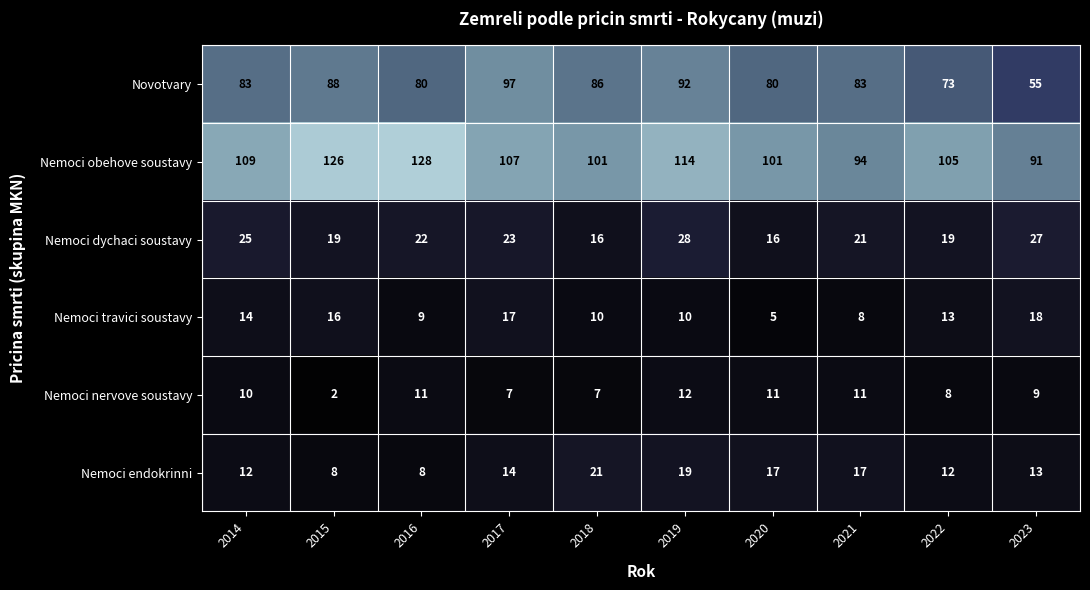

Which category has the highest value across all series?

2016